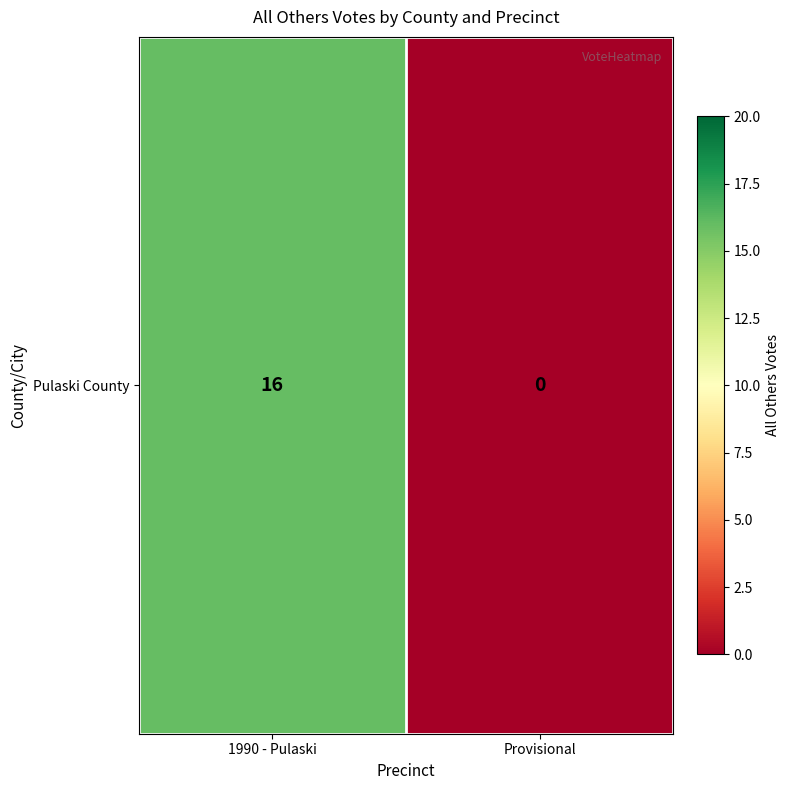

What is the sum of the values at Provisional and 1990 - Pulaski?

16